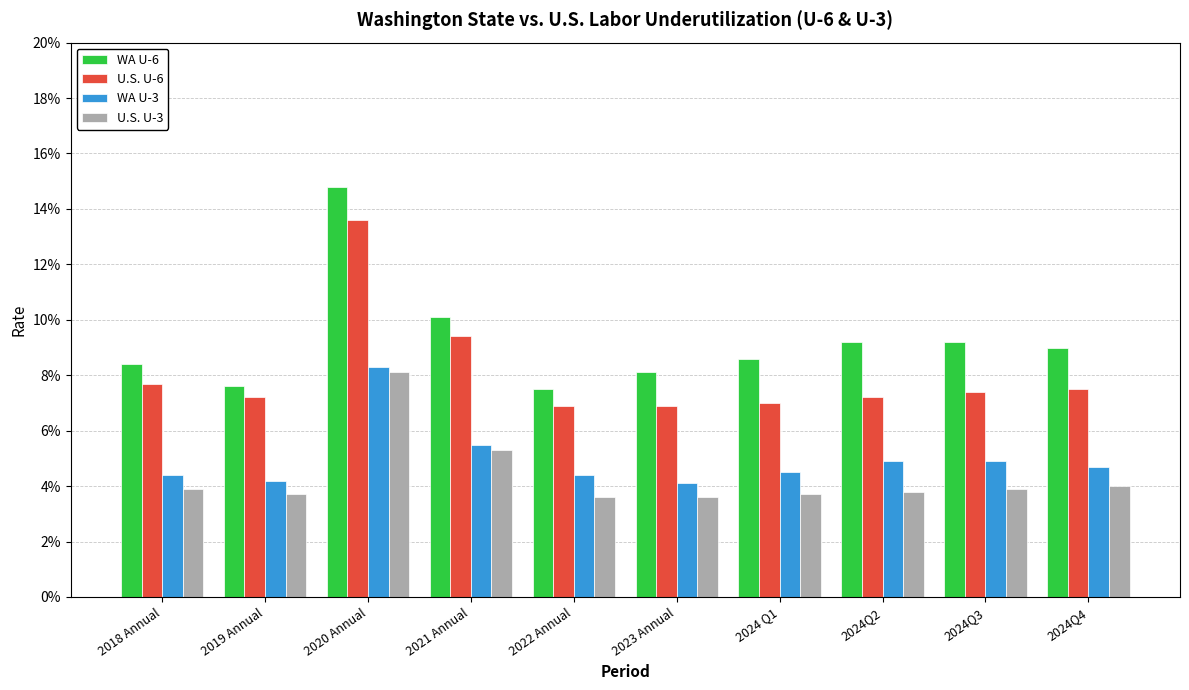

What are all the series names shown in the legend?

WA U-6, U.S. U-6, WA U-3, U.S. U-3